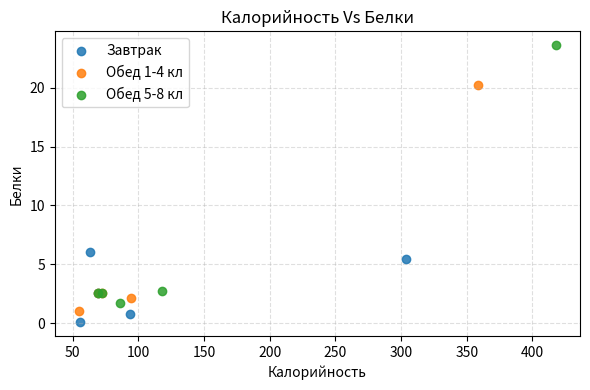

Which series reaches the maximum Y coordinate?

Обед 5-8 кл